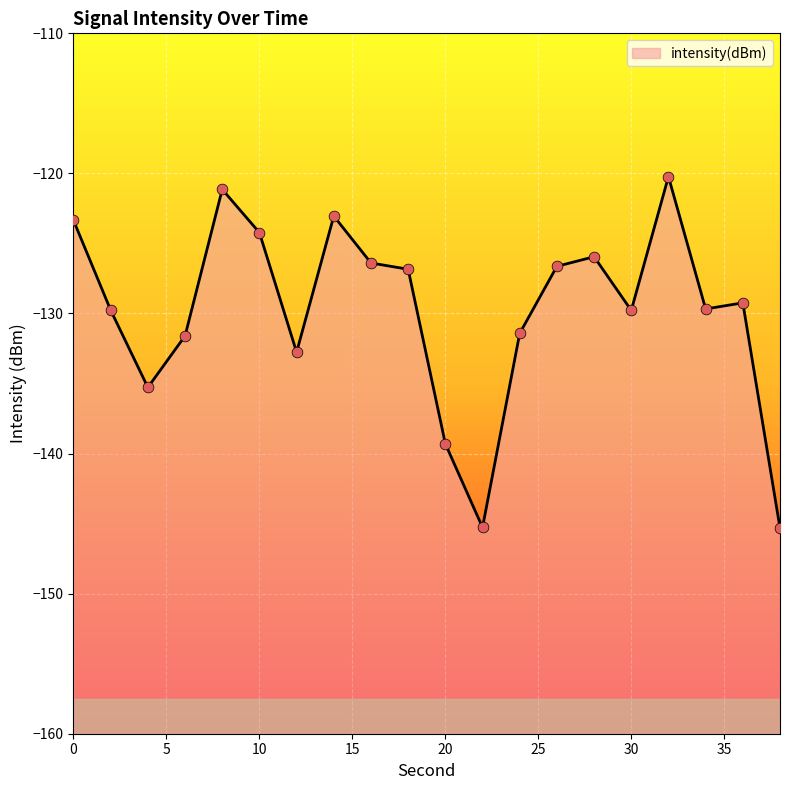

What is the change in value from 4 to 32?

+15.0